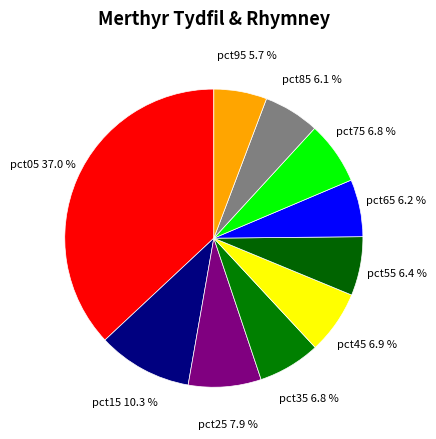

How many slices are in this pie chart?

10